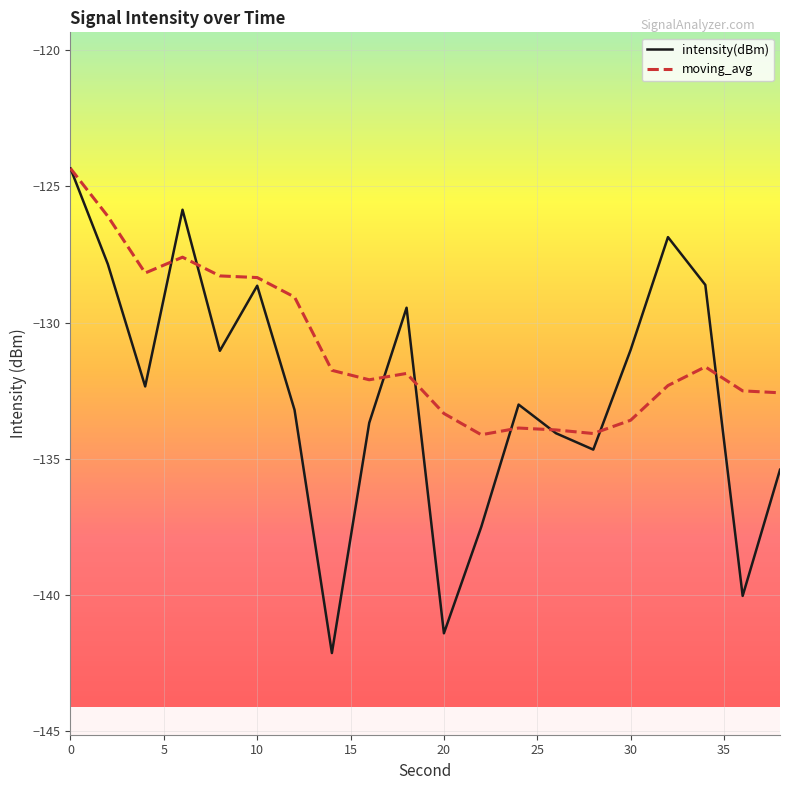

Which series has the largest total across all categories?

moving_avg